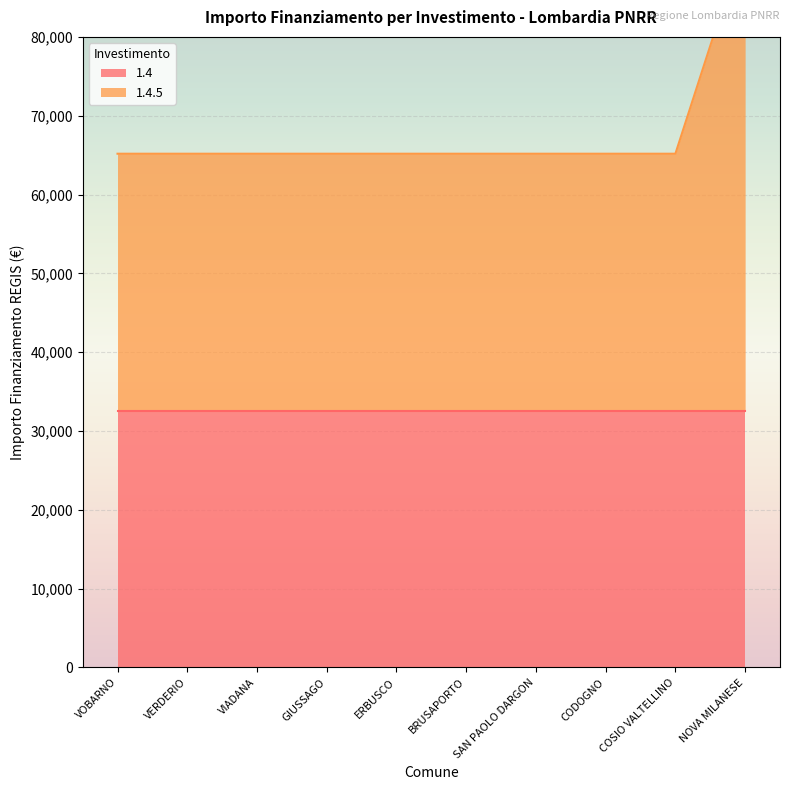

What is the label of the 2nd point from the left?

VERDERIO